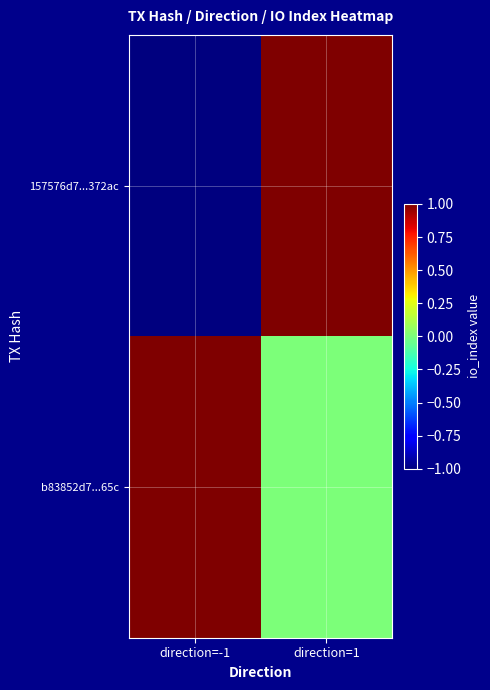

Rank the series by their average value, from highest to lowest.

b83852d7...65c, 157576d7...372ac